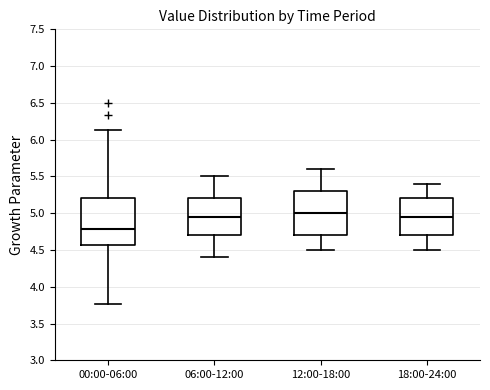

Which box has the lowest median line?

00:00-06:00